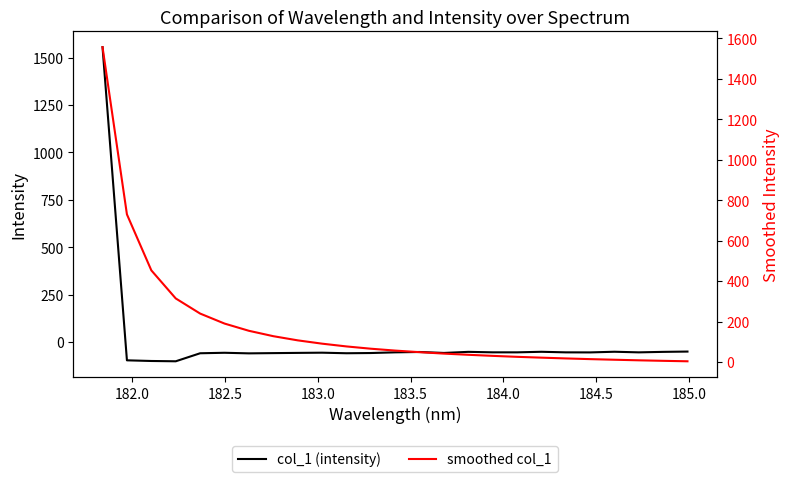

What are all the series names shown in the legend?

col_1 (intensity), smoothed col_1